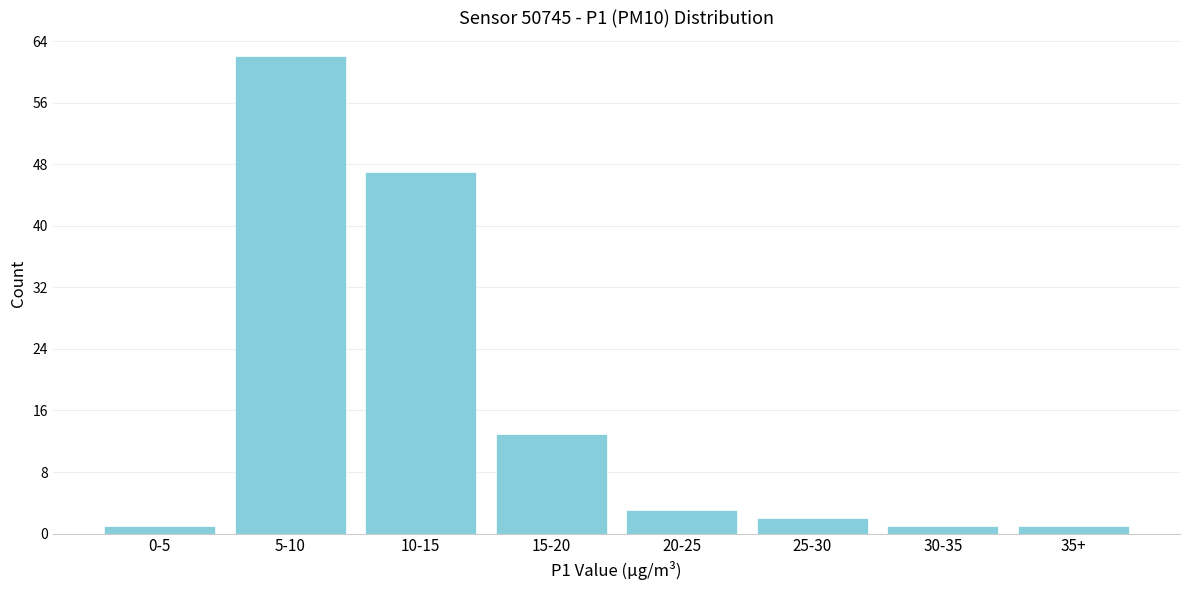

Reading left to right, extract all data points from this chart.

1	62	47	13	3	2	1	1